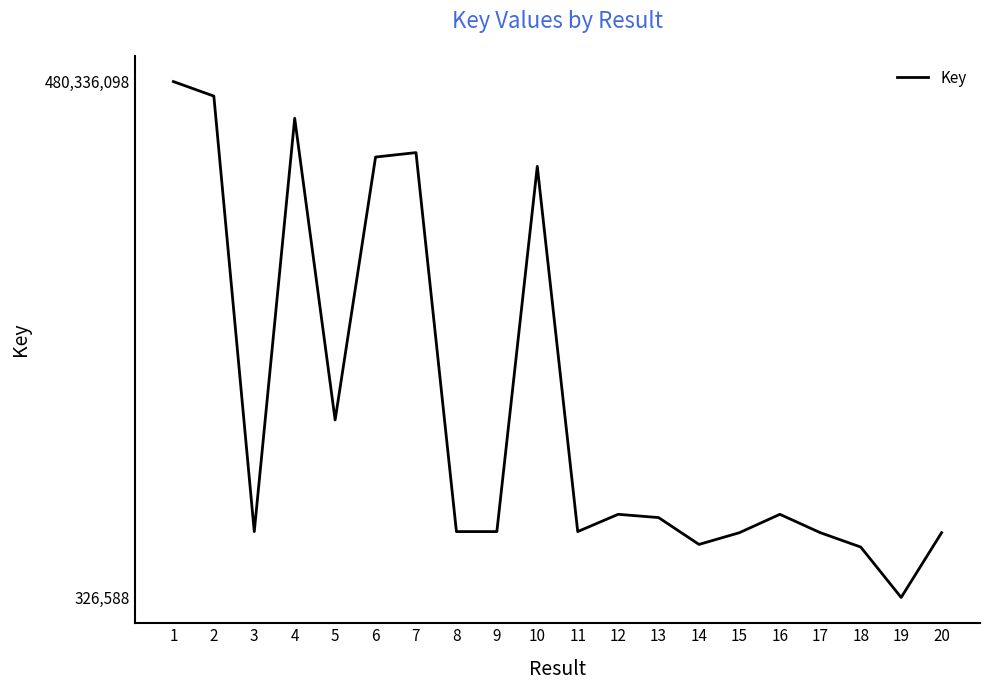

The value at 7 is 414240656. True or false?

True